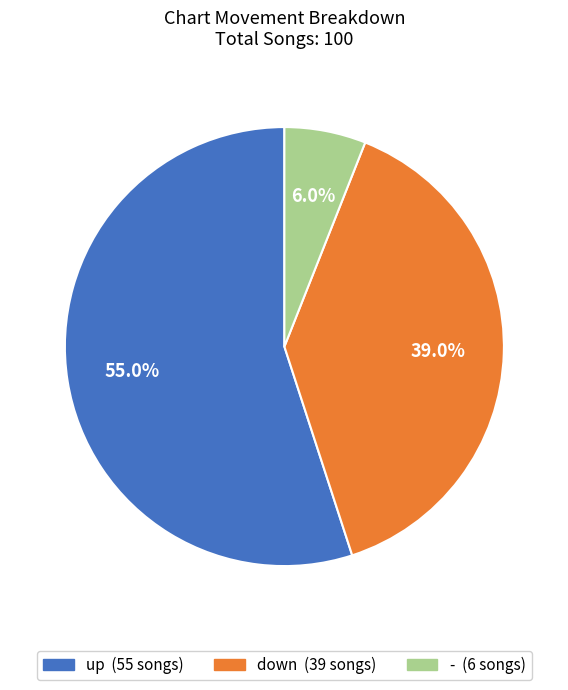

Is it true that - is 1% of the pie?

False